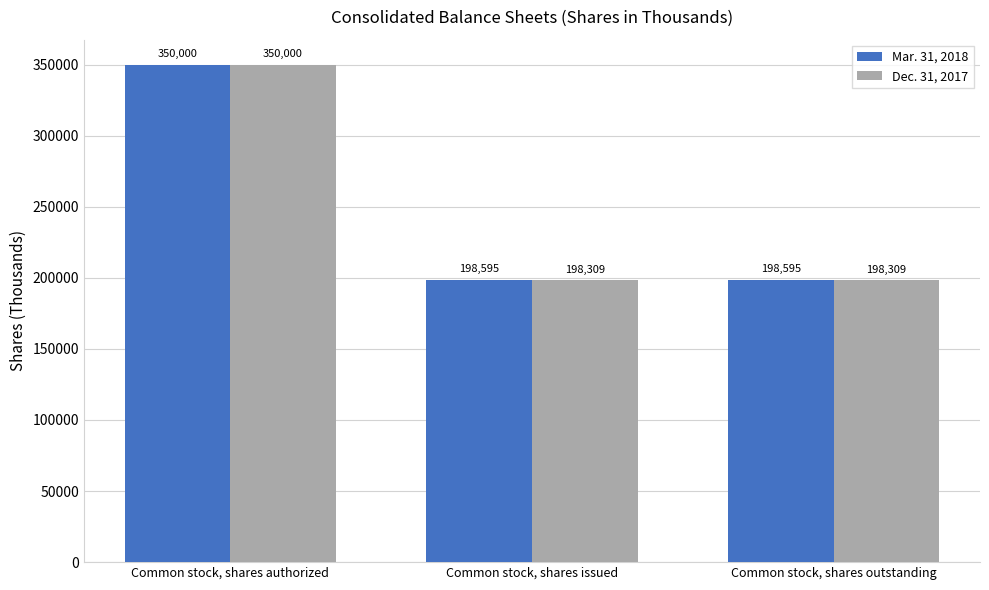

Which category has the highest value in the Mar. 31, 2018 series?

Common stock, shares authorized